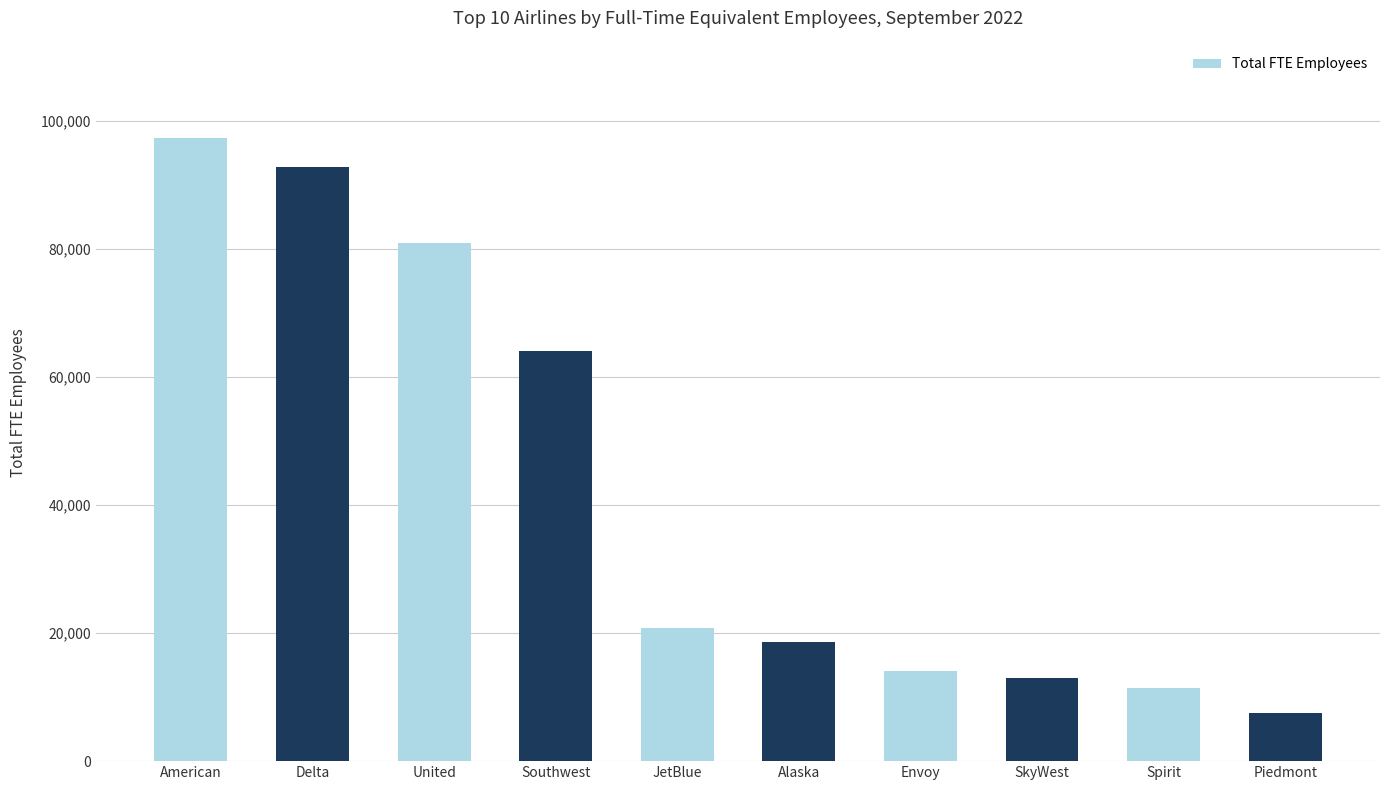

List the labels in order of value, largest first.

American, Delta, United, Southwest, JetBlue, Alaska, Envoy, SkyWest, Spirit, Piedmont